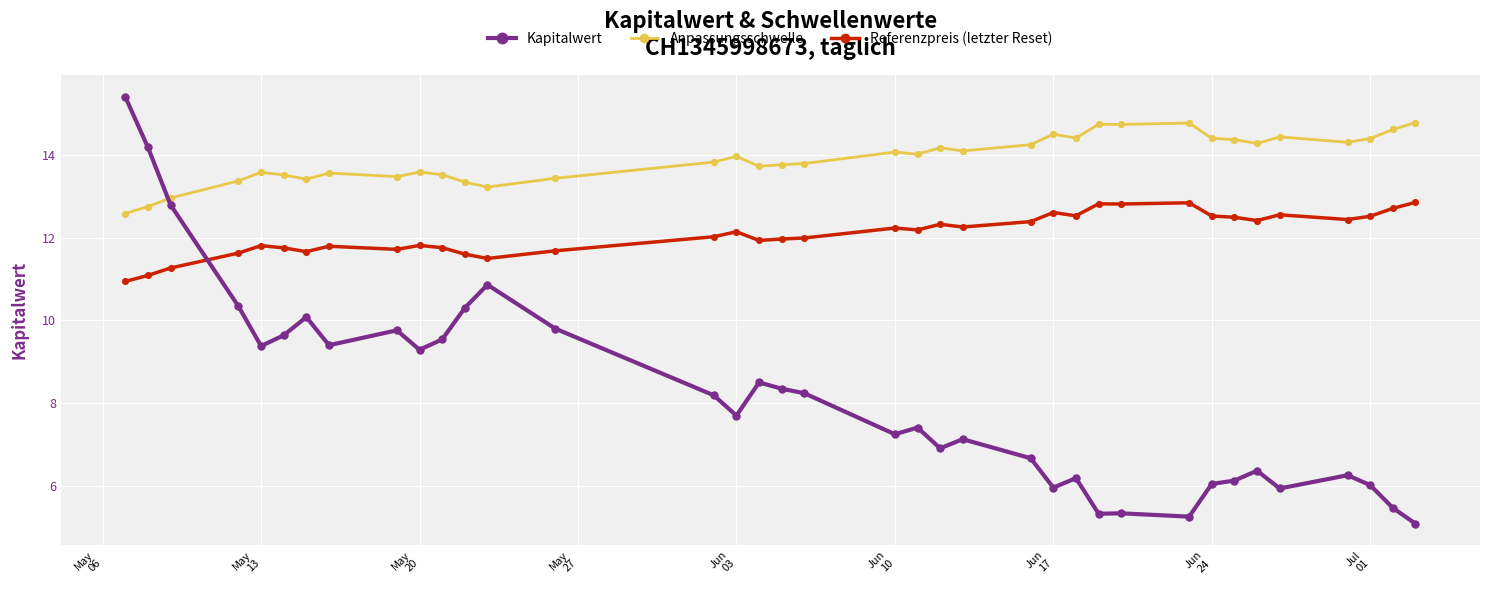

Which series has the largest total across all categories?

Anpassungsschwelle